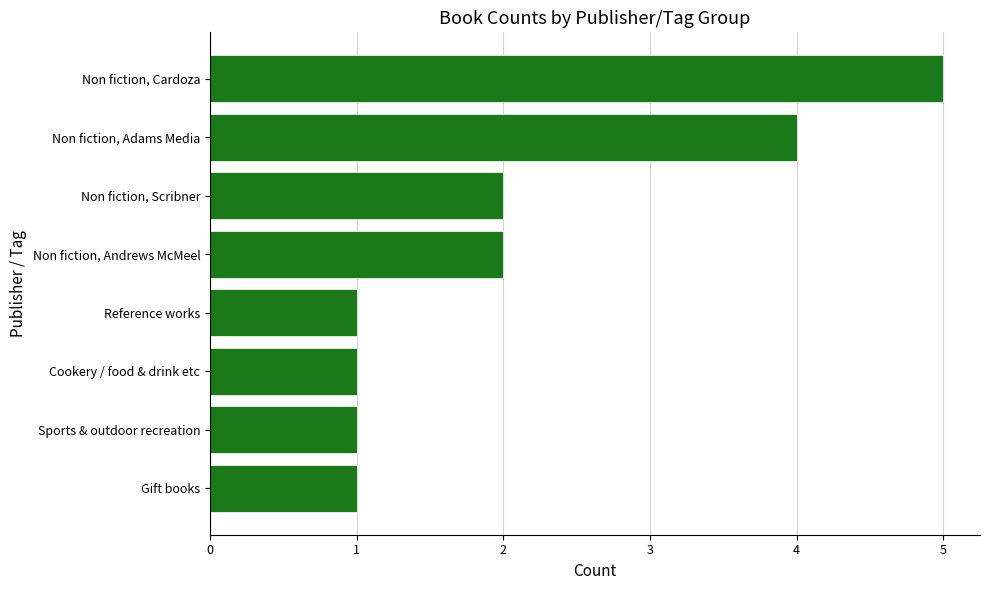

How many values are between 1 and 4?

7